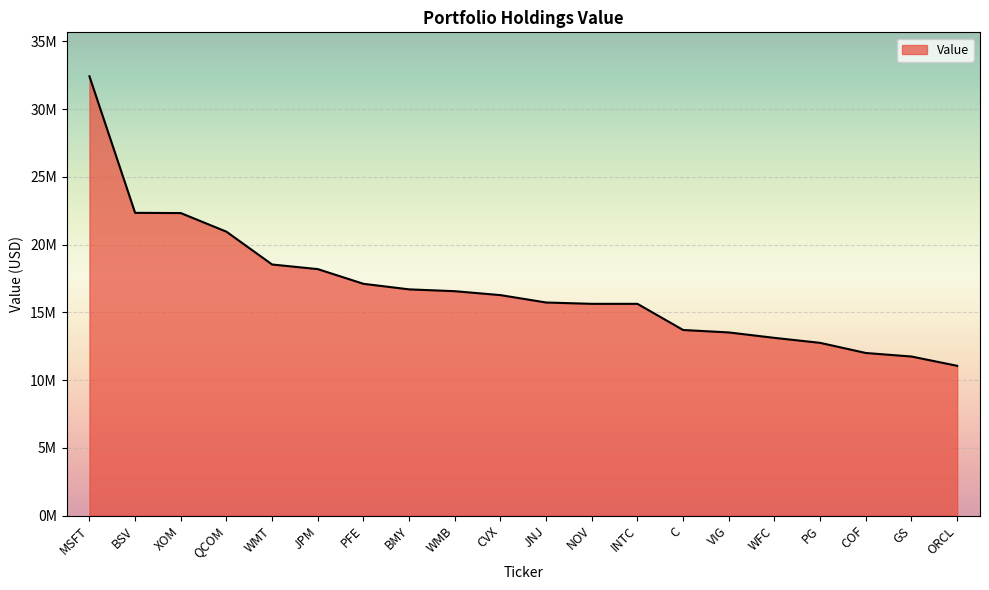

Which label corresponds to the largest value in the chart?

MSFT